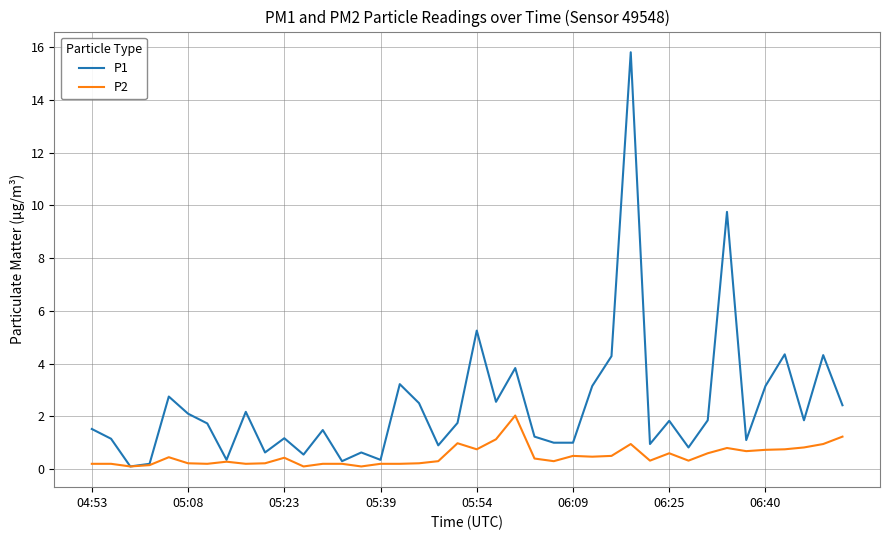

What is the maximum value shown in the chart?

15.8